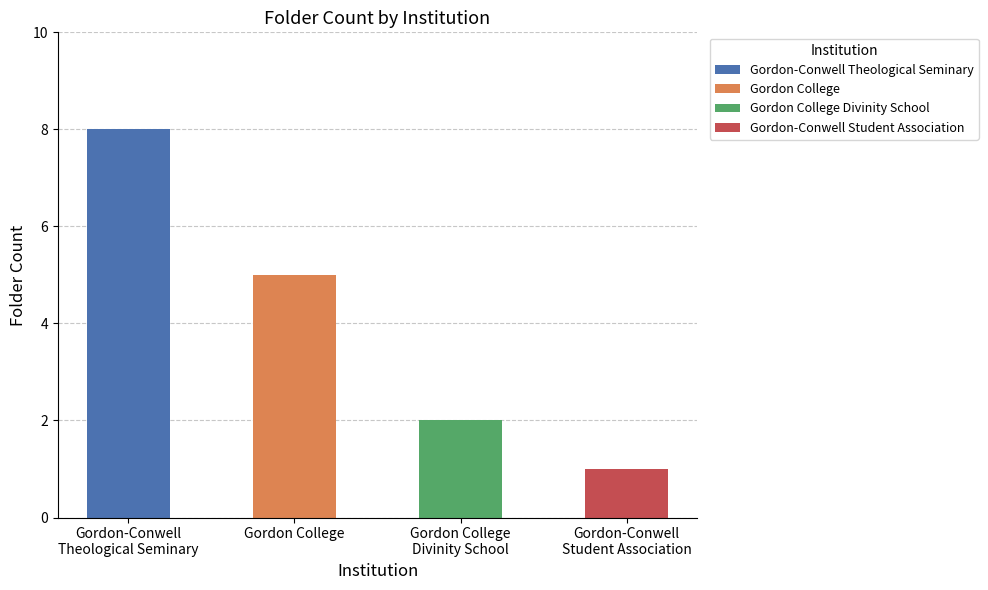

What is the average value?

4